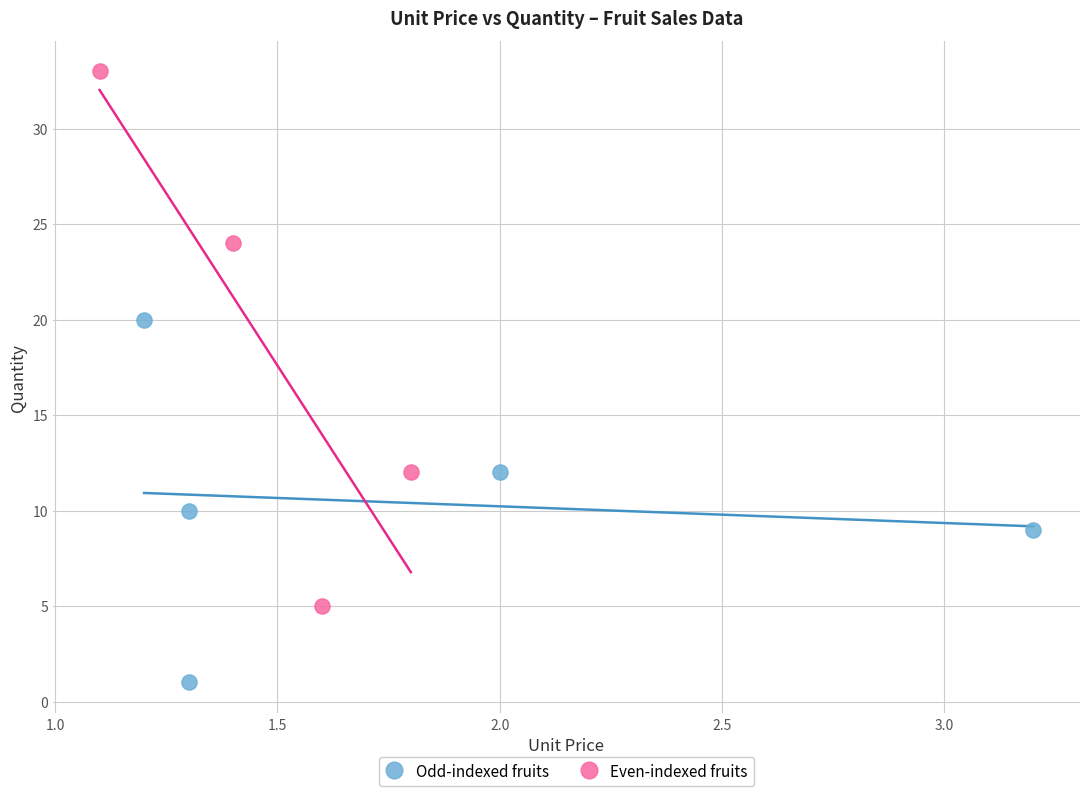

Which series contains the lowest Y value?

Odd-indexed fruits